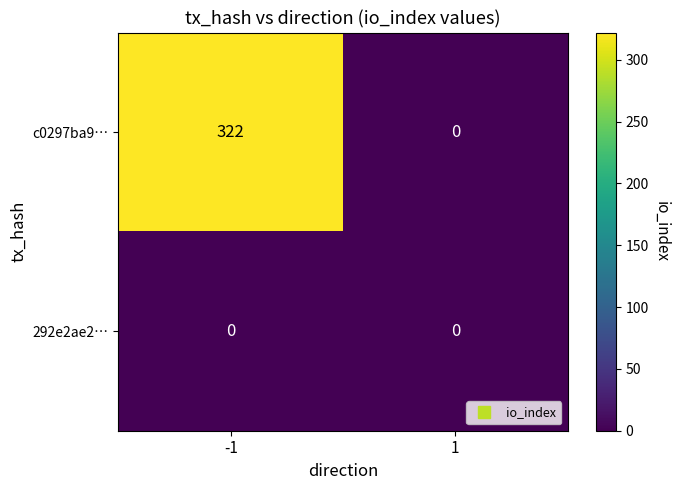

Rank the series by their maximum value, from highest to lowest.

c0297ba9…, 292e2ae2…